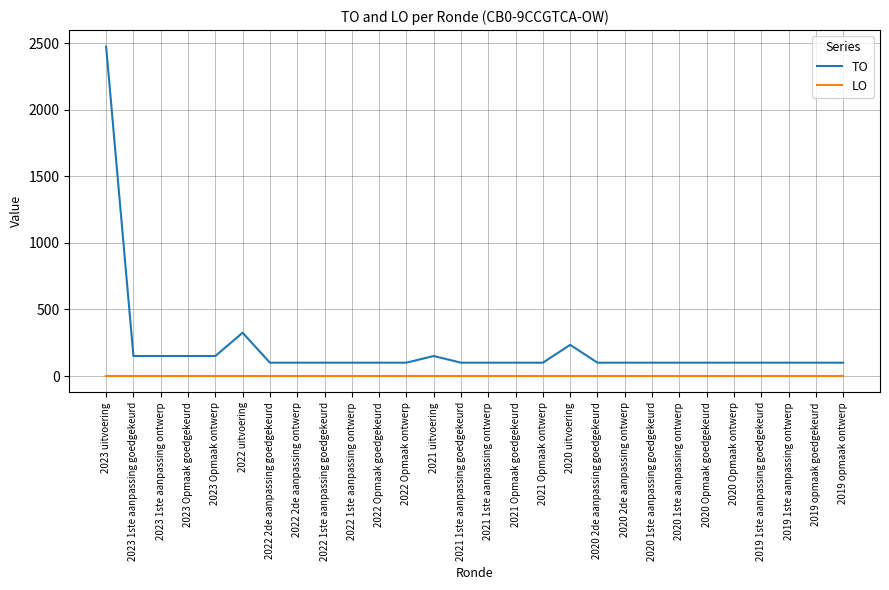

What are all the series names shown in the legend?

TO, LO